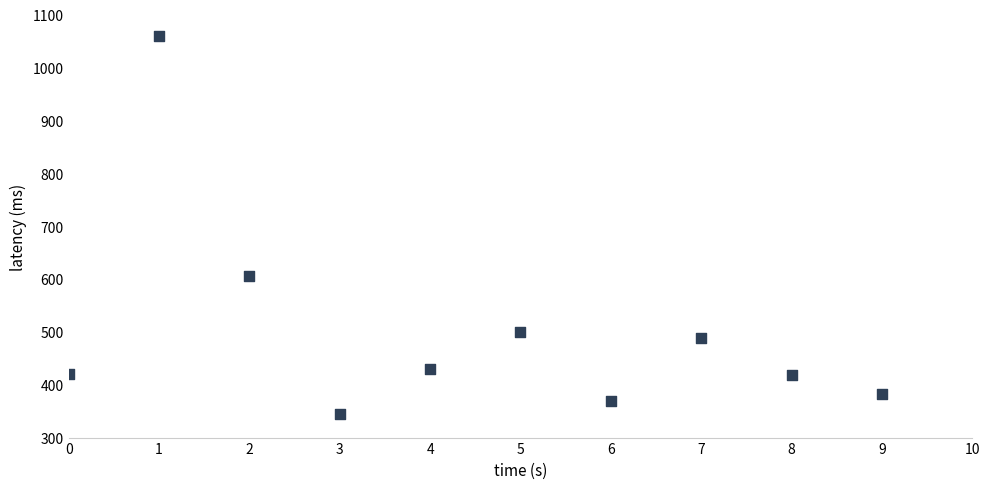

What Y value in the scatter plot is closest to 702?

605